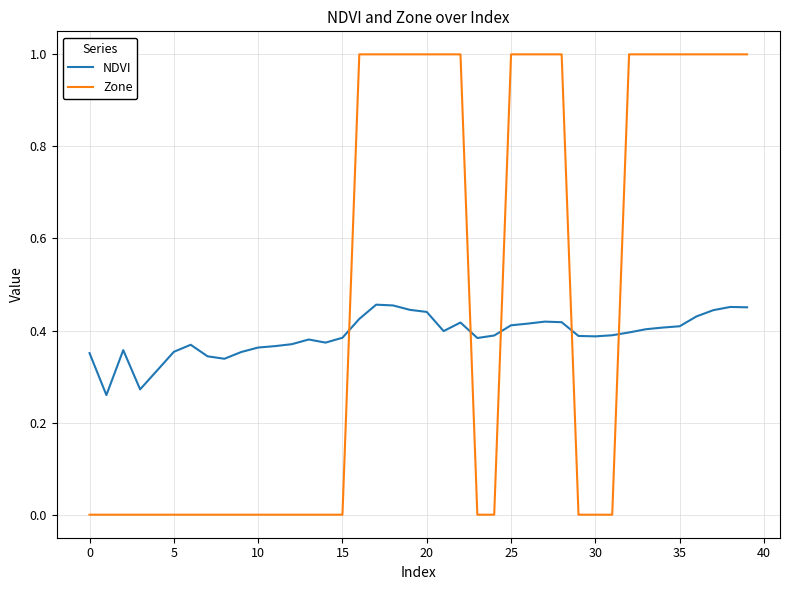

How many times do Zone and NDVI cross each other?

5